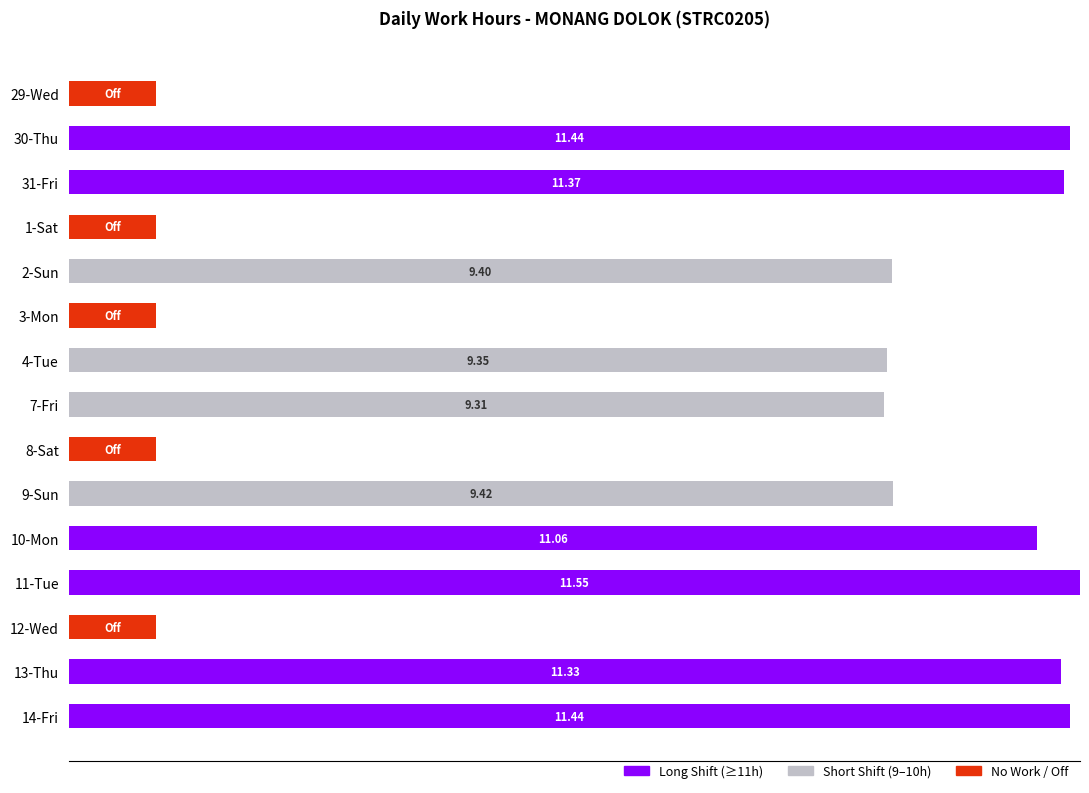

The Short Shift (9-10h) series shows 3.1 at 3-Mon. True or false?

False